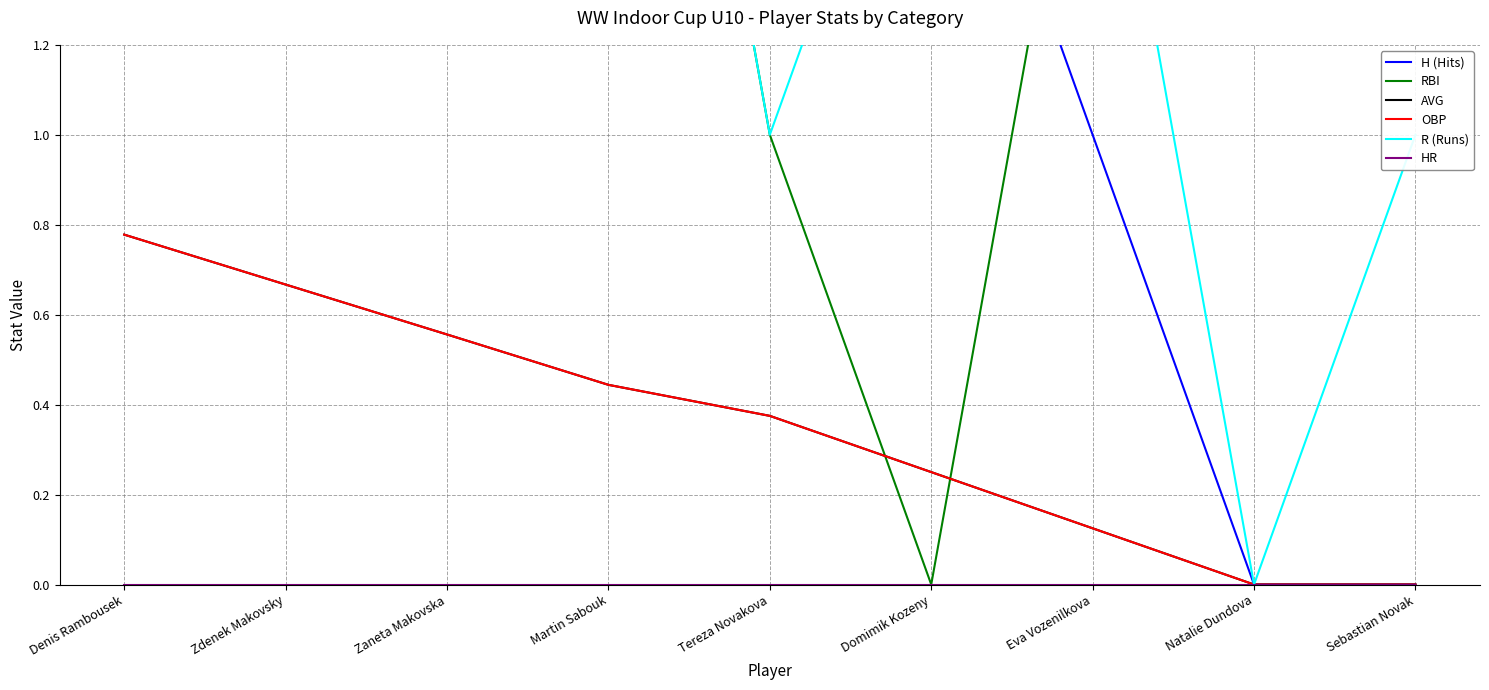

Where is the first local minimum for RBI?

Domimik Kozeny